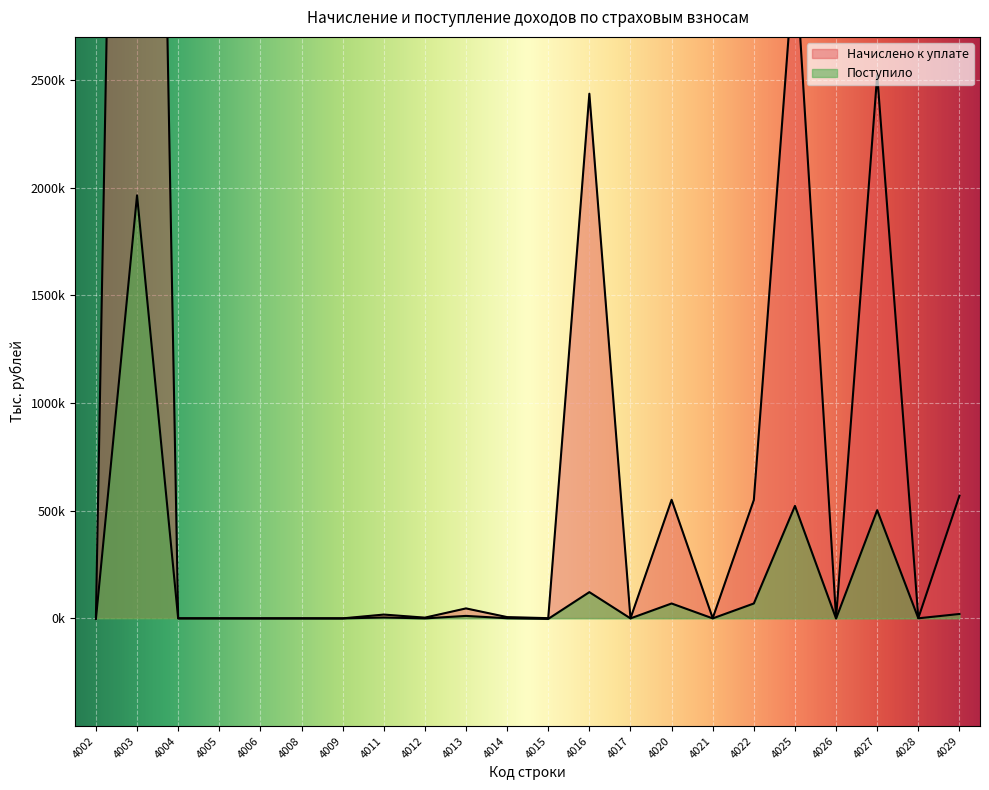

What is the value of the Начислено к уплате point at the 18th from the left?

3096322